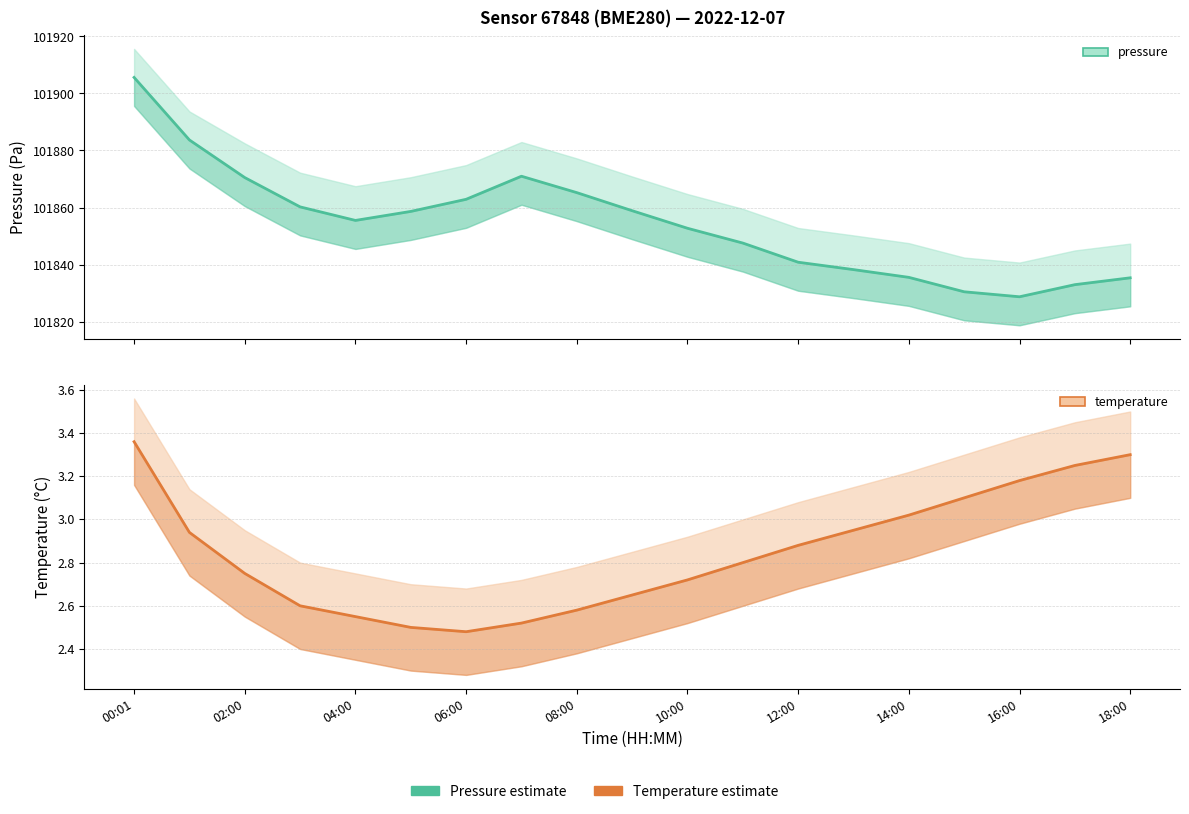

True or false: temperature and pressure intersect in this chart.

False